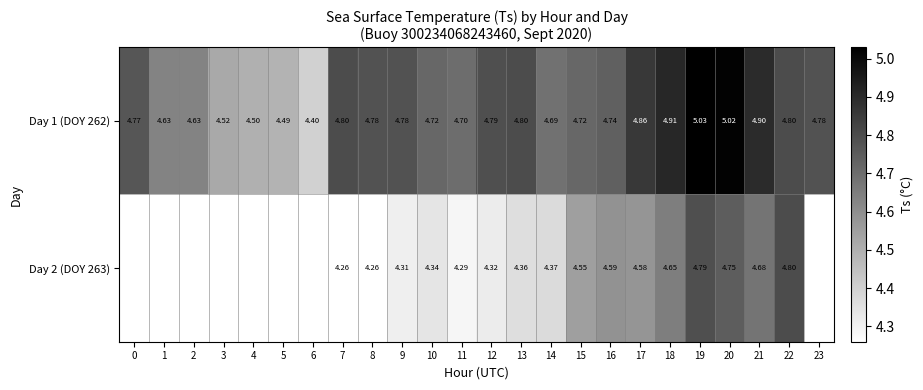

What is the greatest value displayed?

5.0